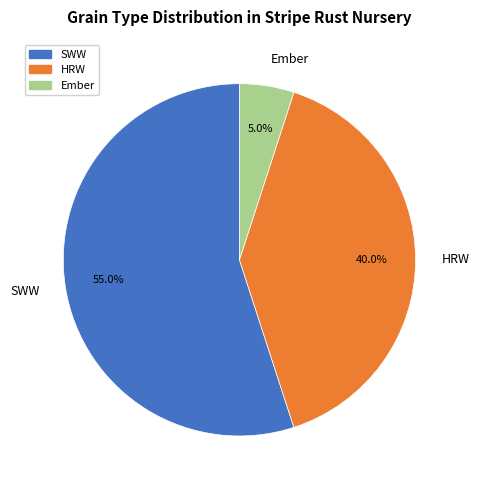

Rank the categories by value from lowest to highest.

Ember, HRW, SWW